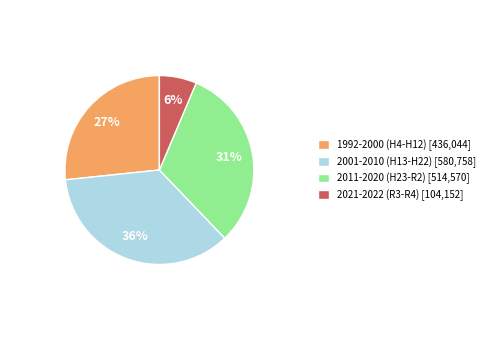

How many segments does this pie chart have?

4